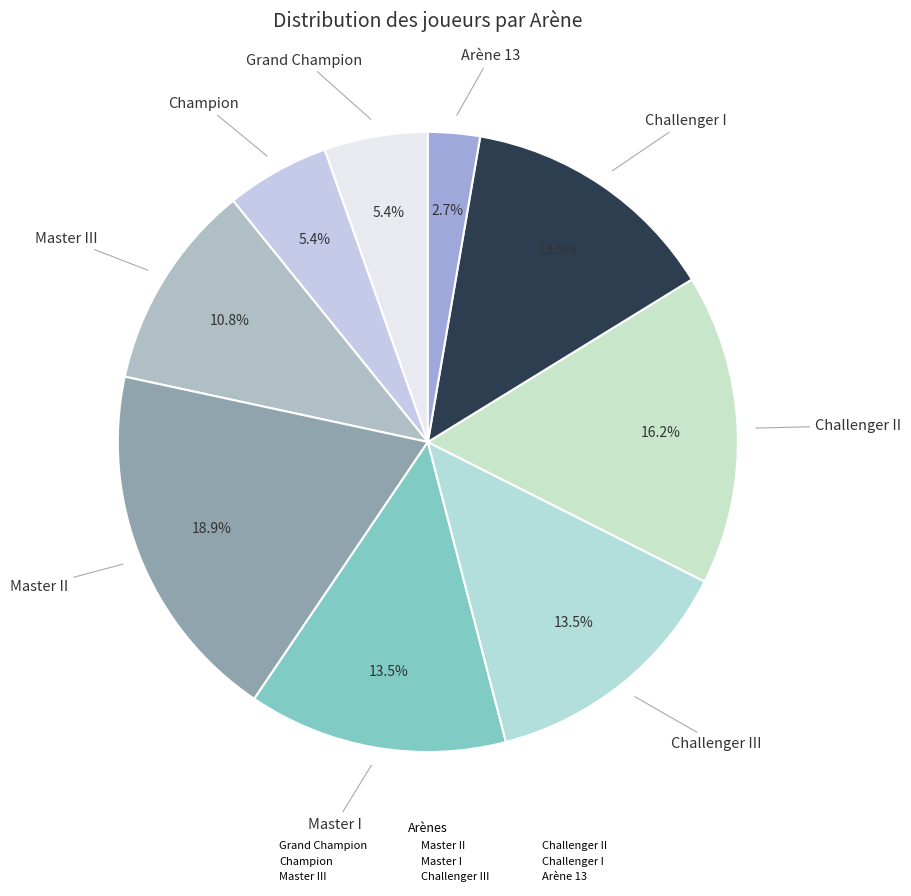

To the nearest percent, what is the difference between the largest and smallest slice percentages?

16%